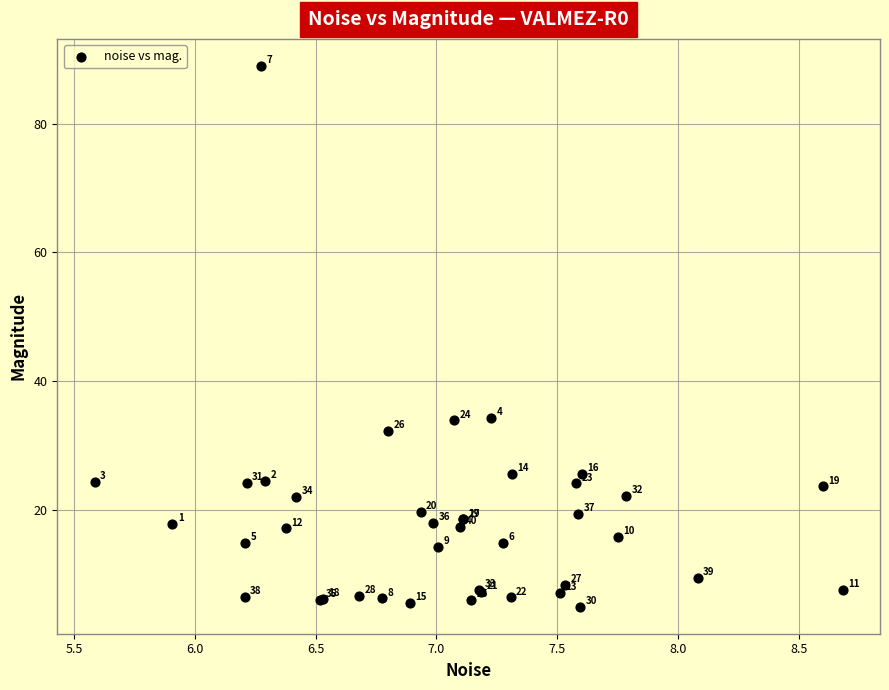

What Y value in the scatter plot is closest to 46?

34.3